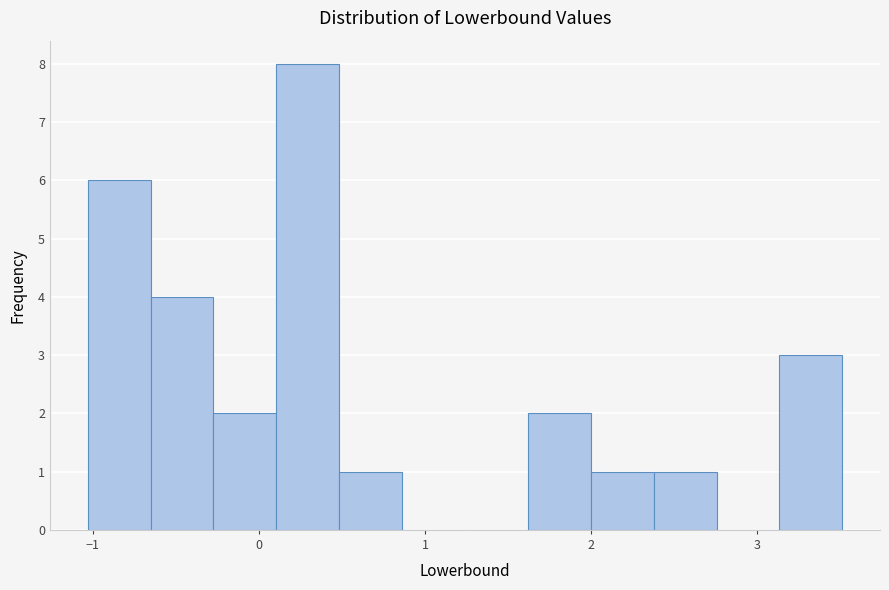

Read against the x-axis, roughly where is the centre of the tallest bar?

0.3